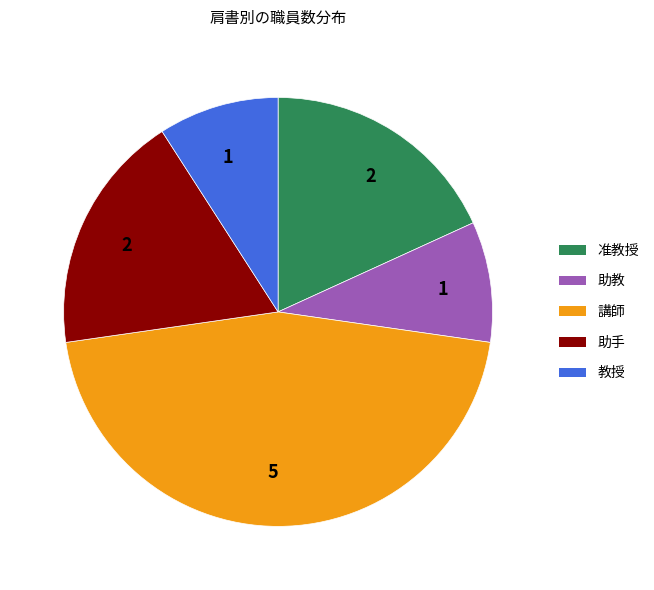

Is there a majority slice in this chart?

No